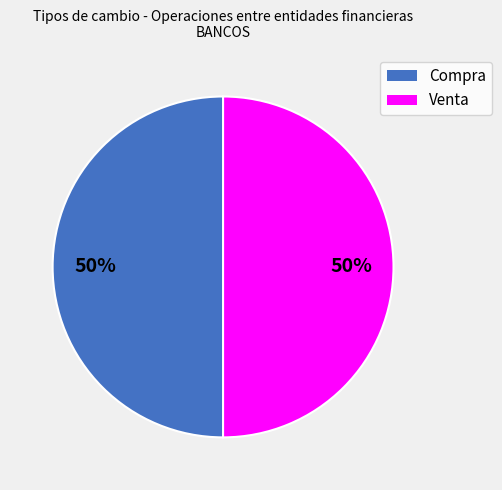

Do Venta and Compra together represent more than half of the pie?

Yes